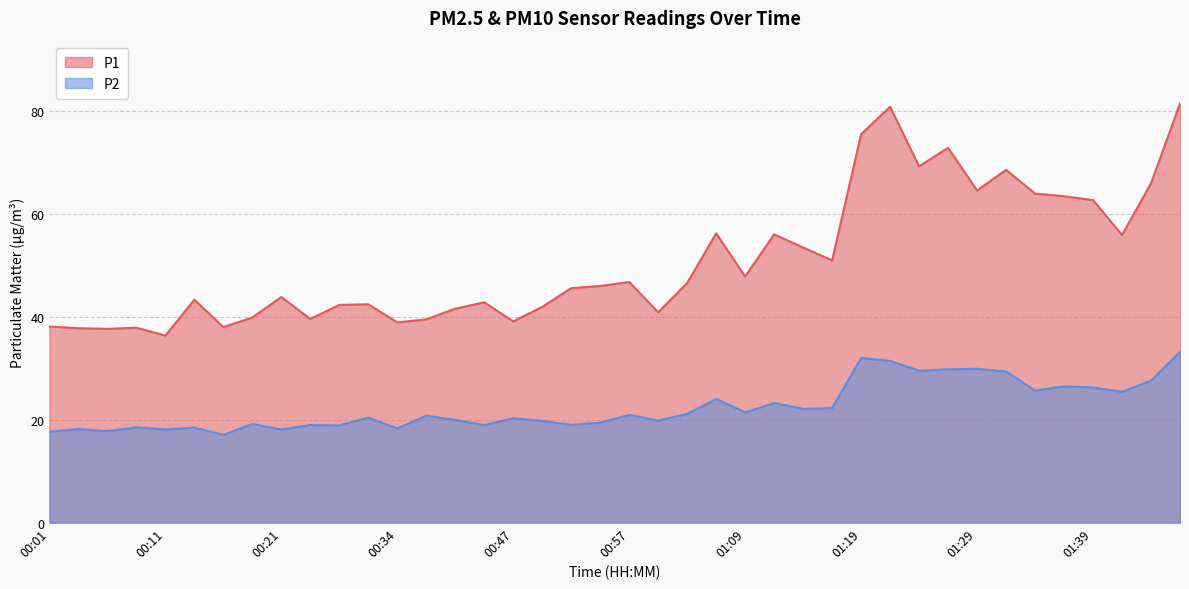

Reading left to right, transcribe all the data shown in this chart.

P1: 38.1	37.8	37.6	37.9	36.3	43.3	38.0	39.9	43.8	39.5	42.3	42.4	38.9	39.5	41.5	42.8	39.1	41.9	45.5	46.0	46.7	40.9	46.5	56.2	47.8	56.0	53.4	50.9	75.4	80.8	69.2	72.8	64.5	68.5	63.9	63.4	62.6	55.9	65.9	81.4
P2: 17.7	18.1	17.8	18.5	18.1	18.4	17.1	19.2	18.1	18.9	18.9	20.4	18.3	20.8	19.9	18.9	20.3	19.8	19.0	19.4	20.9	19.8	21.1	24.0	21.4	23.2	22.1	22.2	32.0	31.4	29.5	29.8	29.9	29.4	25.6	26.4	26.2	25.4	27.6	33.2